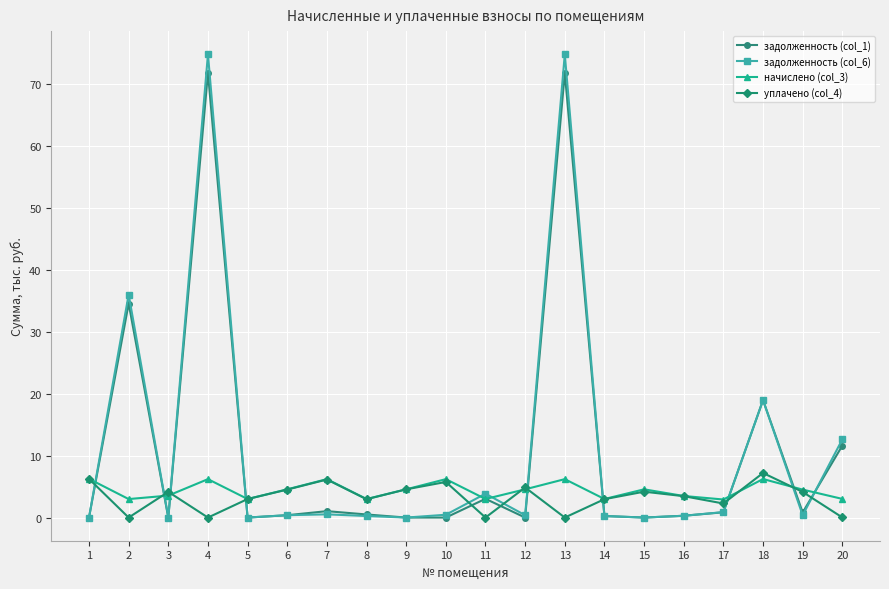

True or false: задолженность (col_6) has a value of 0.4 at 19.

True